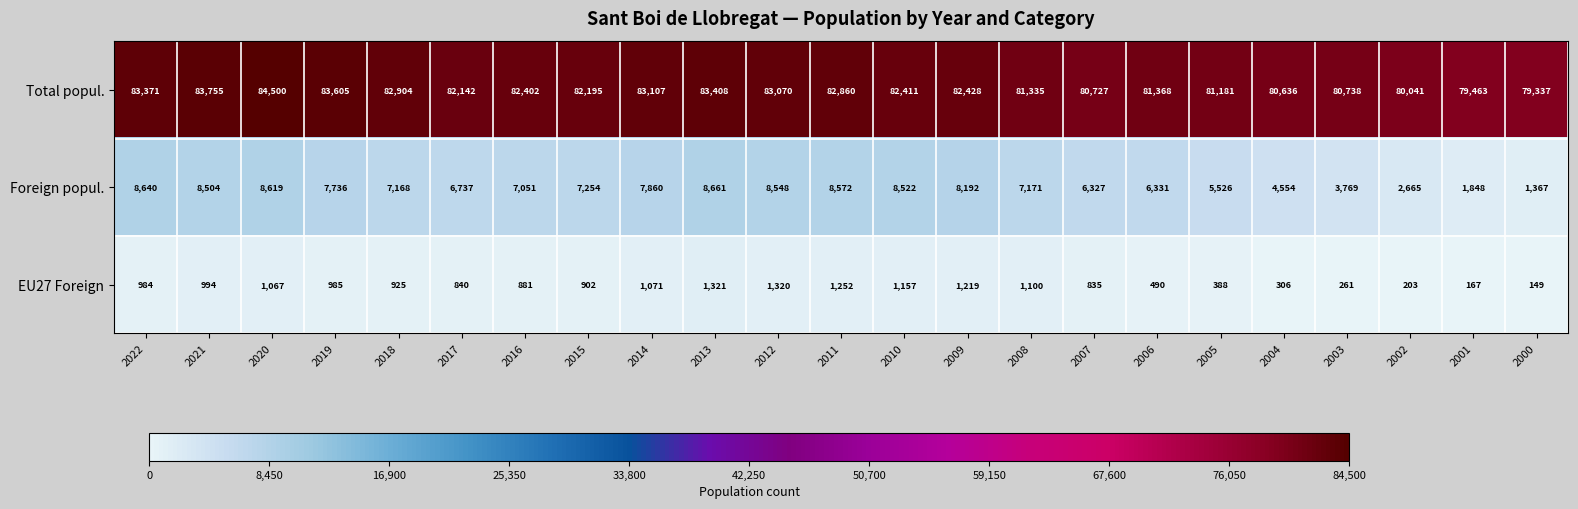

What is the total value across all series at 2000?

80853